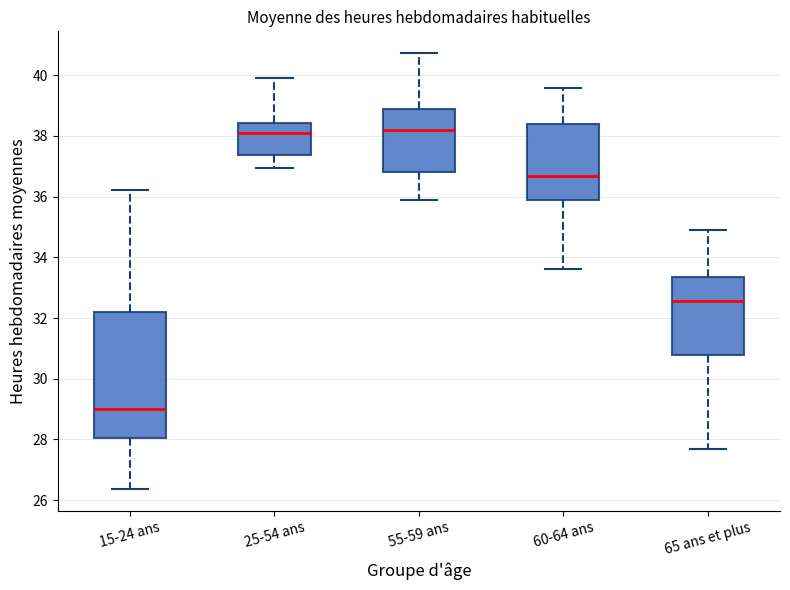

Reading left to right, read every box against the y-axis: the position of its median line, the range the box covers, and the ends of its whiskers. The values are not printed on the chart, so give them approximately, as read against the axis.

15-24 ans: median 29.0, box 28.0 to 32.2, whiskers 26.4 to 36.2
25-54 ans: median 38.0, box 37.4 to 38.4, whiskers 37.0 to 40.0
55-59 ans: median 38.2, box 36.8 to 38.8, whiskers 36.0 to 40.8
60-64 ans: median 36.6, box 35.8 to 38.4, whiskers 33.6 to 39.6
65 ans et plus: median 32.6, box 30.8 to 33.4, whiskers 27.8 to 34.8